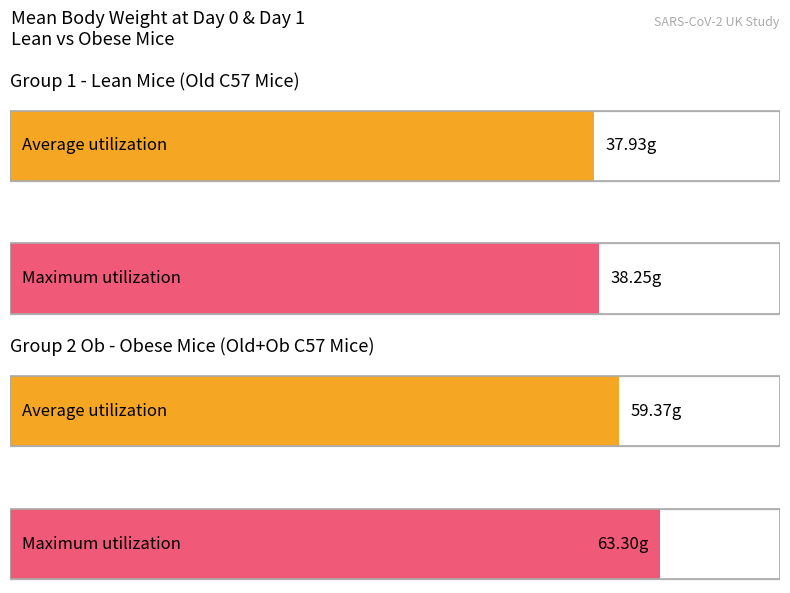

What is the sum of the Average utilization values at Group 1 (Lean Mice) and Group 2 Ob (Obese Mice)?

97.3